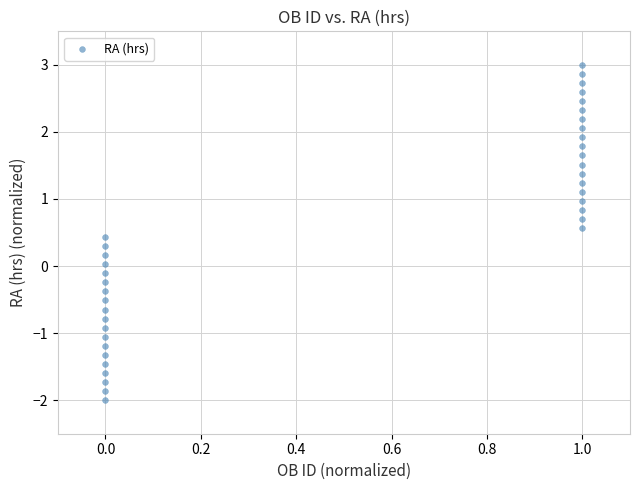

What is the range of Y values (max minus min)?

5.0